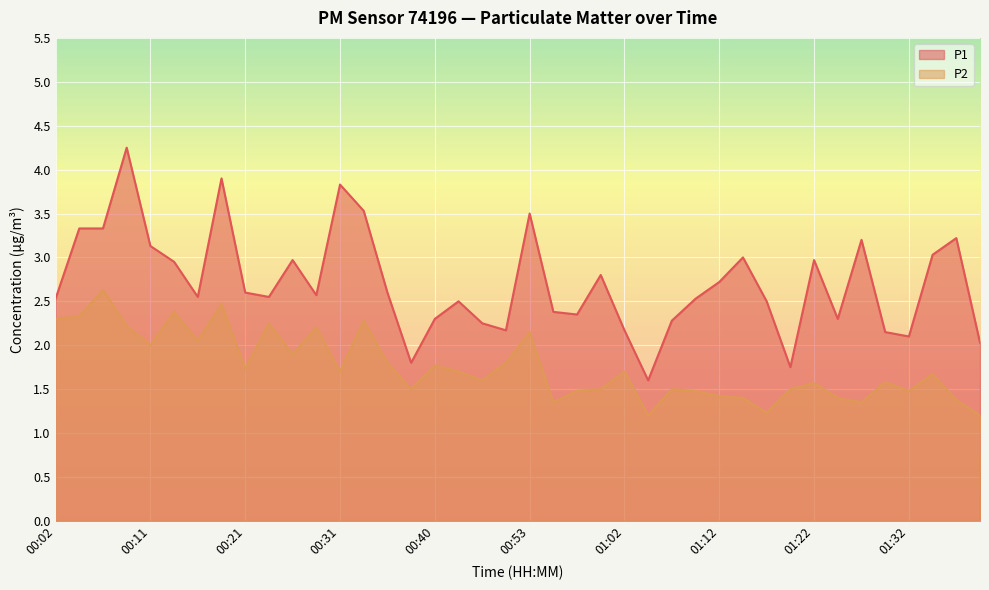

What is the label of the 32nd point from the right?

00:21